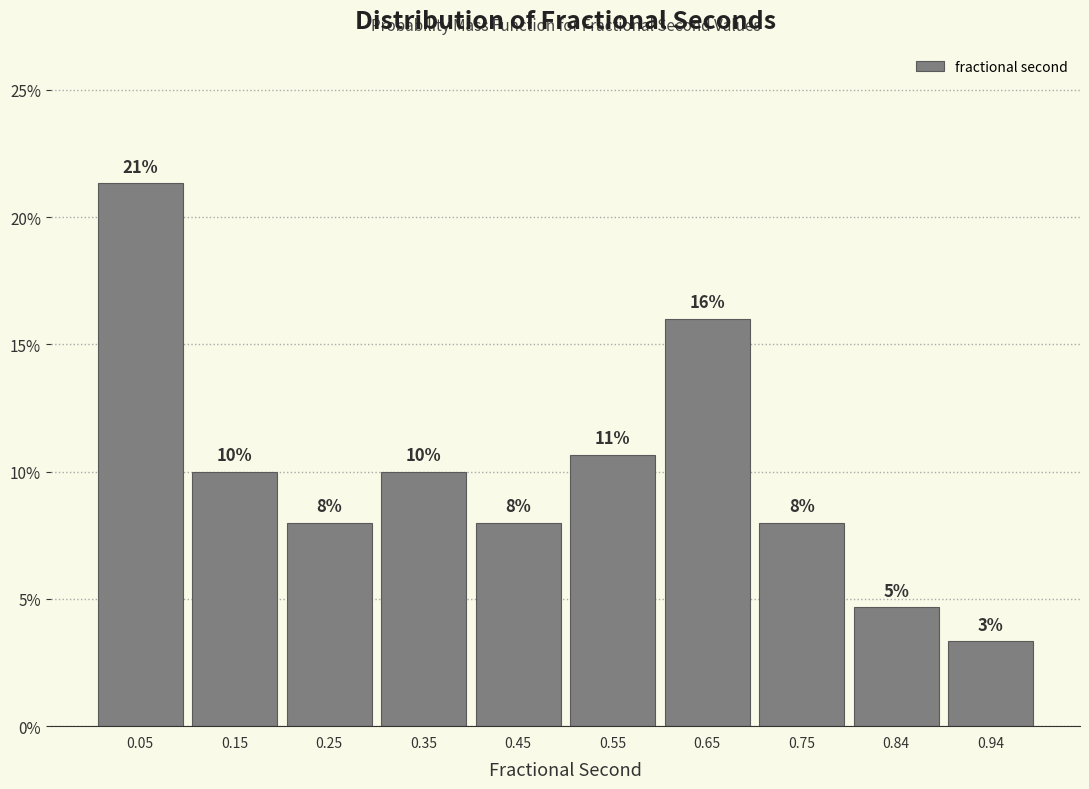

Which range on the x-axis has the tallest bar?

0.00 to 0.10